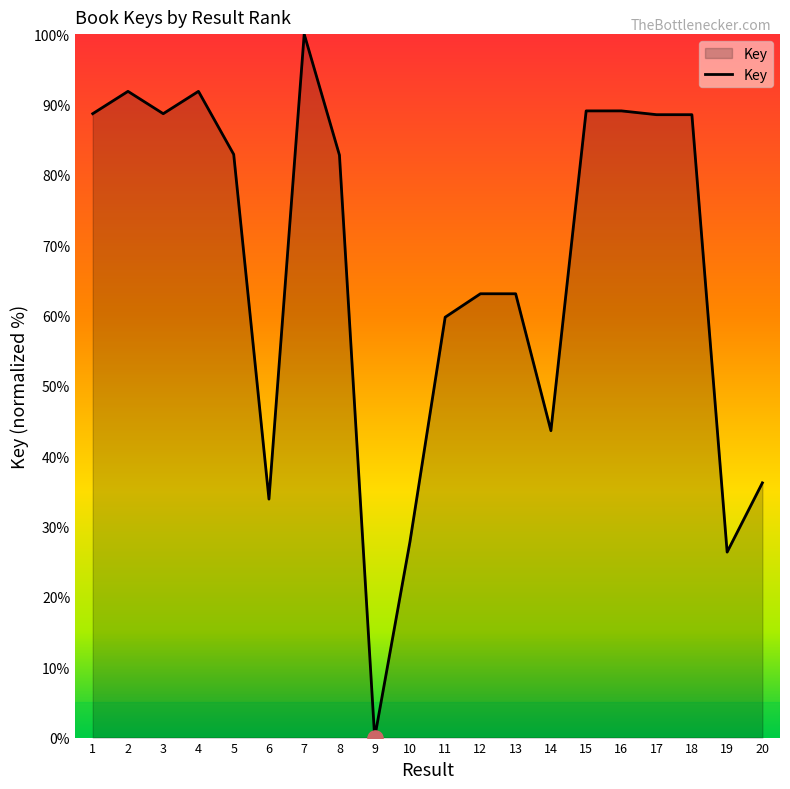

What is the change in value from 13 to 17?

+25.5